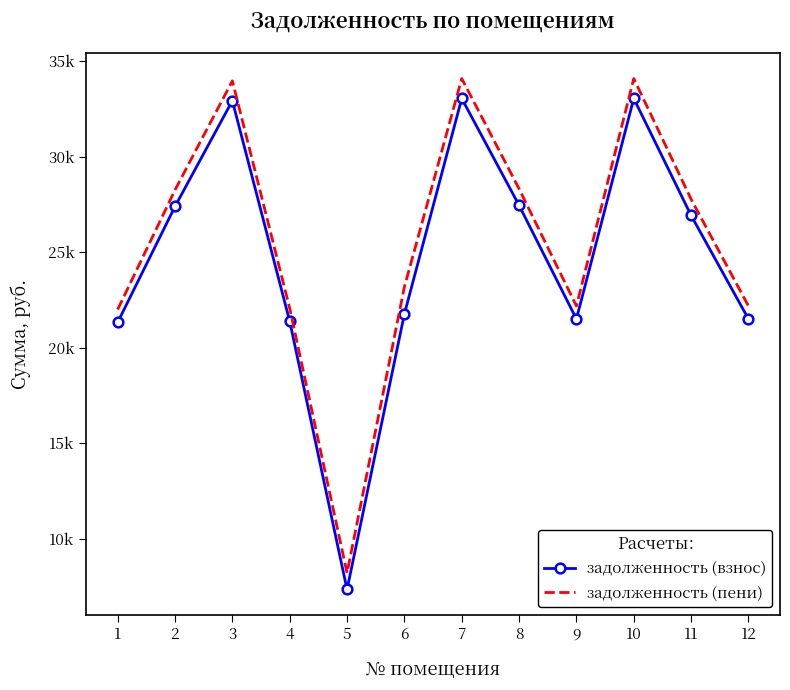

What is the smallest value displayed?

7336.7